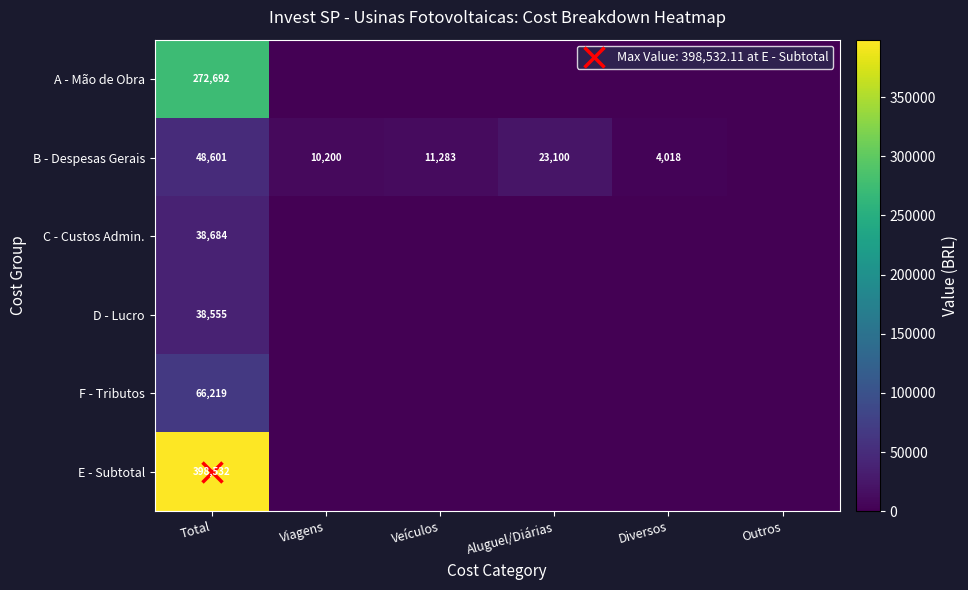

List the series in order of their peak value, lowest first.

D - Lucro, C - Custos Admin., B - Despesas Gerais, F - Tributos, A - Mão de Obra, E - Subtotal